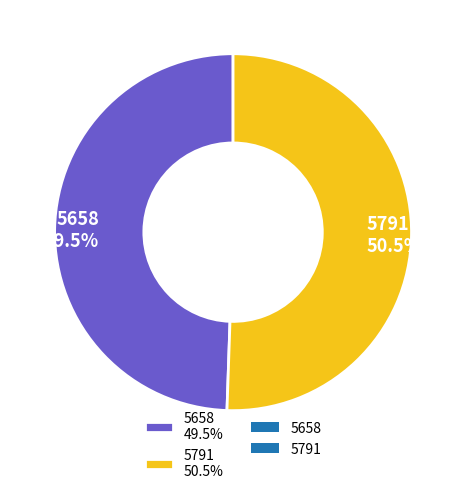

To the nearest percent, what is the difference between the 5791 and 5658 slice percentages?

1%